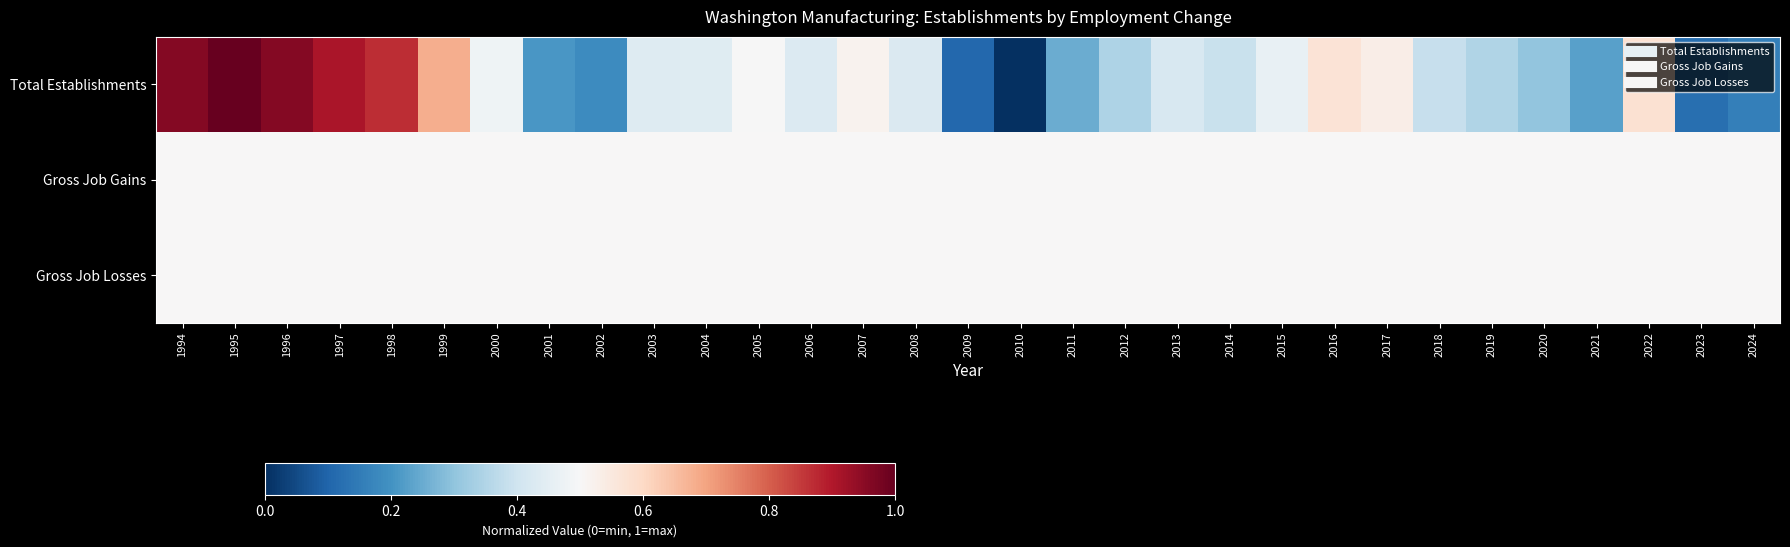

How many distinct data groups are displayed?

3